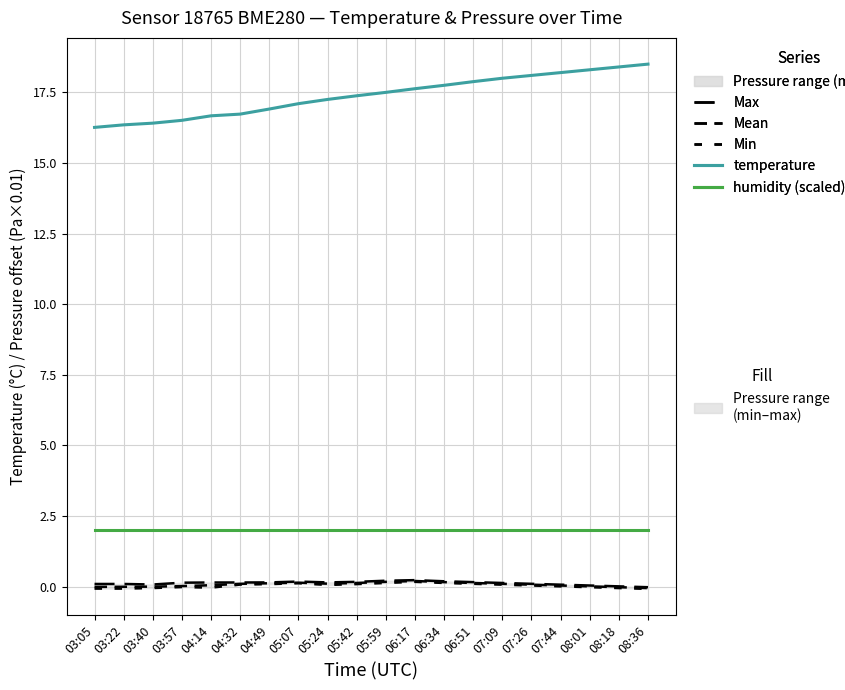

Is it true that Min equals 0.1 at 04:49?

True